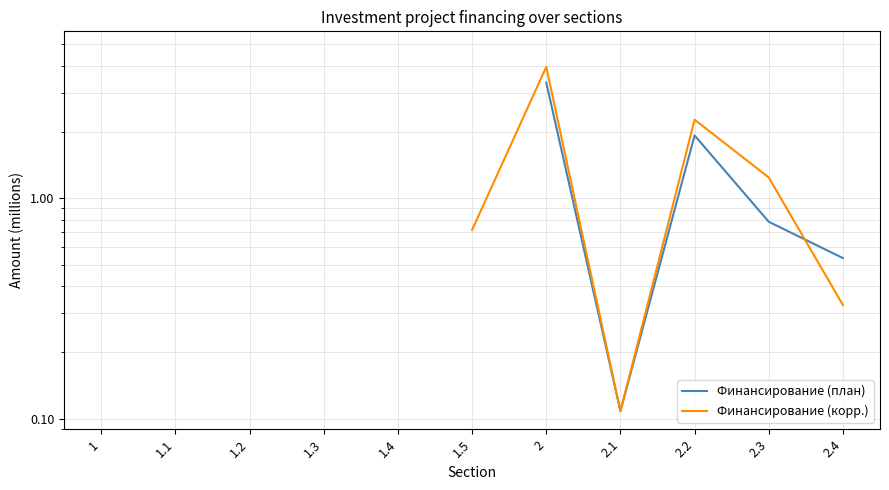

Is this an area chart (filled region under the line)?

No